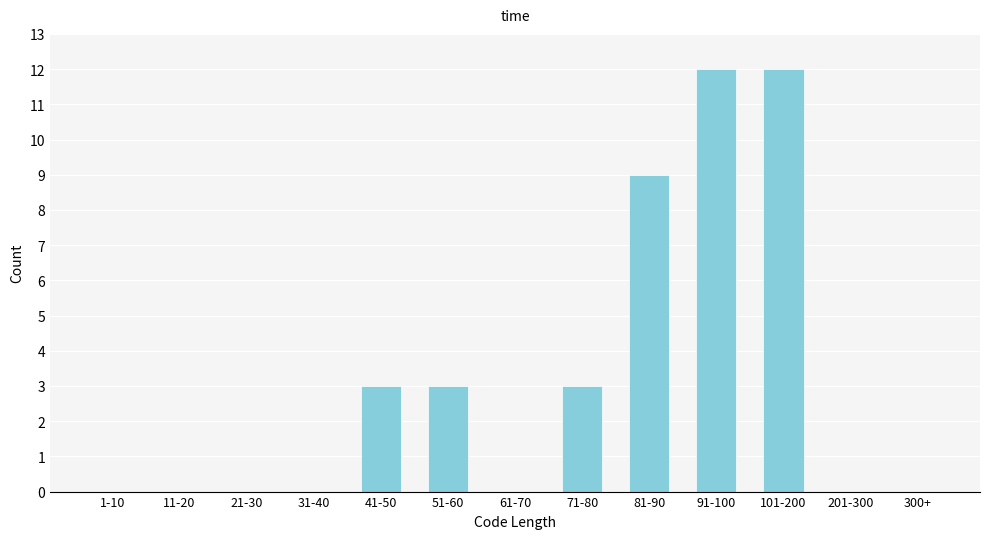

Reading right to left, what are all the values shown in this chart?

300+=0	201-300=0	101-200=12	91-100=12	81-90=9	71-80=3	61-70=0	51-60=3	41-50=3	31-40=0	21-30=0	11-20=0	1-10=0